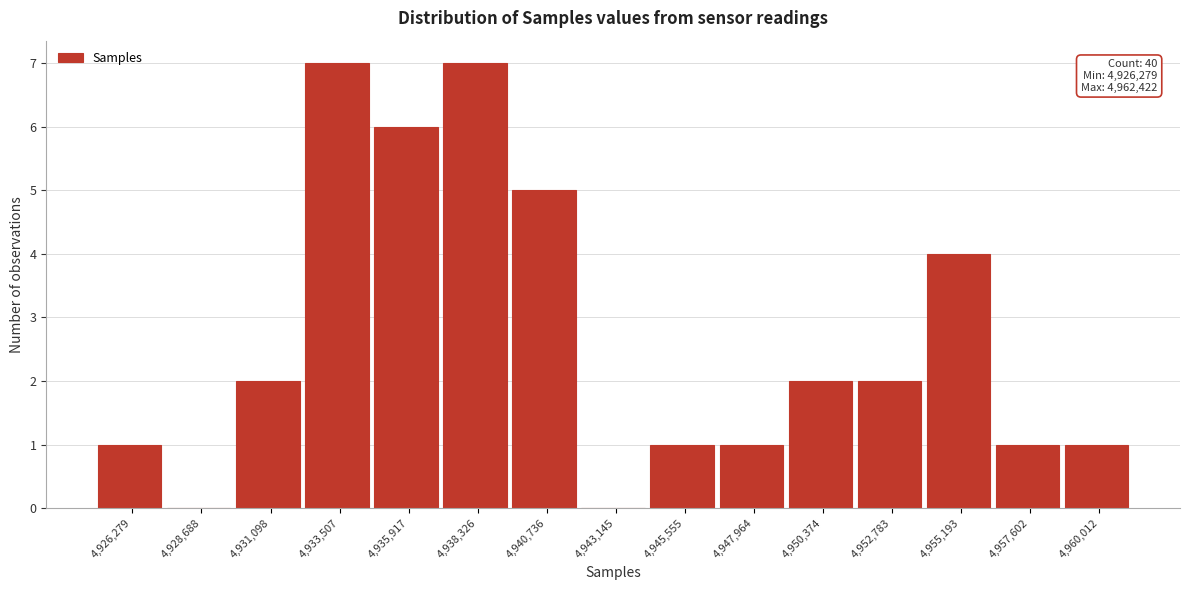

Reading left to right, transcribe all the data shown in this chart.

4,926,279=1	4,928,688=0	4,931,098=2	4,933,507=7	4,935,917=6	4,938,326=7	4,940,736=5	4,943,145=0	4,945,555=1	4,947,964=1	4,950,374=2	4,952,783=2	4,955,193=4	4,957,602=1	4,960,012=1